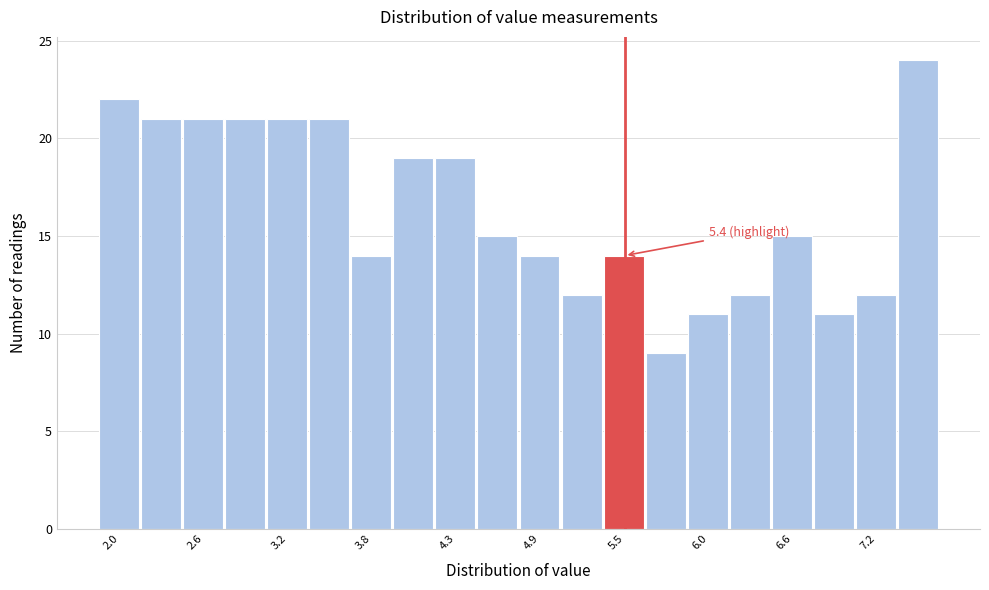

Read against the x-axis, roughly where is the centre of the tallest bar?

7.5